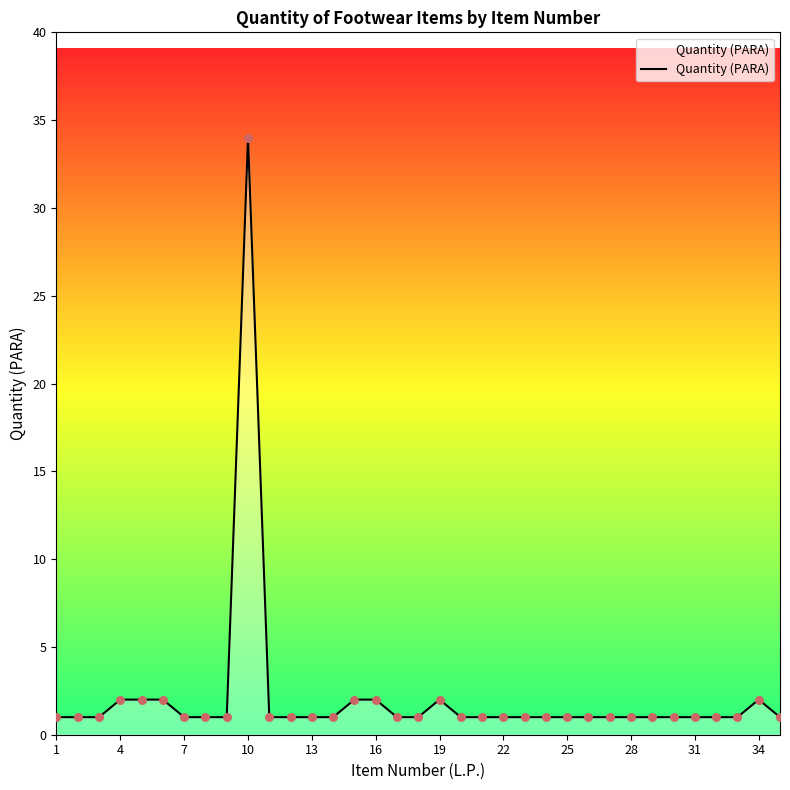

What is the difference between the maximum and minimum values?

33